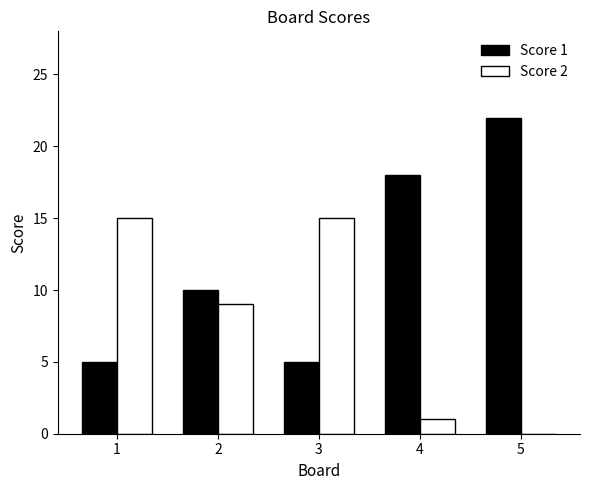

Which category has the highest value across all series?

5